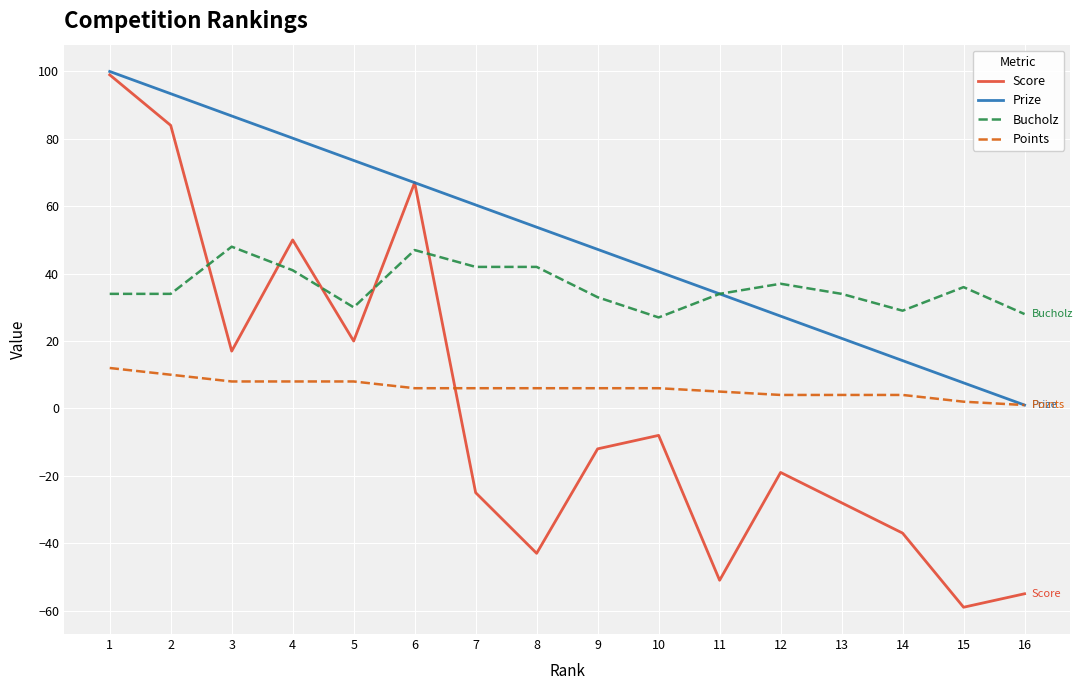

Reading left to right, extract all data points from this chart.

Score: 99.0	84.0	17.0	50.0	20.0	67.0	-25.0	-43.0	-12.0	-8.0	-51.0	-19.0	-28.0	-37.0	-59.0	-55.0
Prize: 100.0	93.4	86.8	80.2	73.6	67.0	60.4	53.8	47.2	40.6	34.0	27.4	20.8	14.2	7.6	1.0
Bucholz: 34.0	34.0	48.0	41.0	30.0	47.0	42.0	42.0	33.0	27.0	34.0	37.0	34.0	29.0	36.0	28.0
Points: 12.0	10.0	8.0	8.0	8.0	6.0	6.0	6.0	6.0	6.0	5.0	4.0	4.0	4.0	2.0	1.0